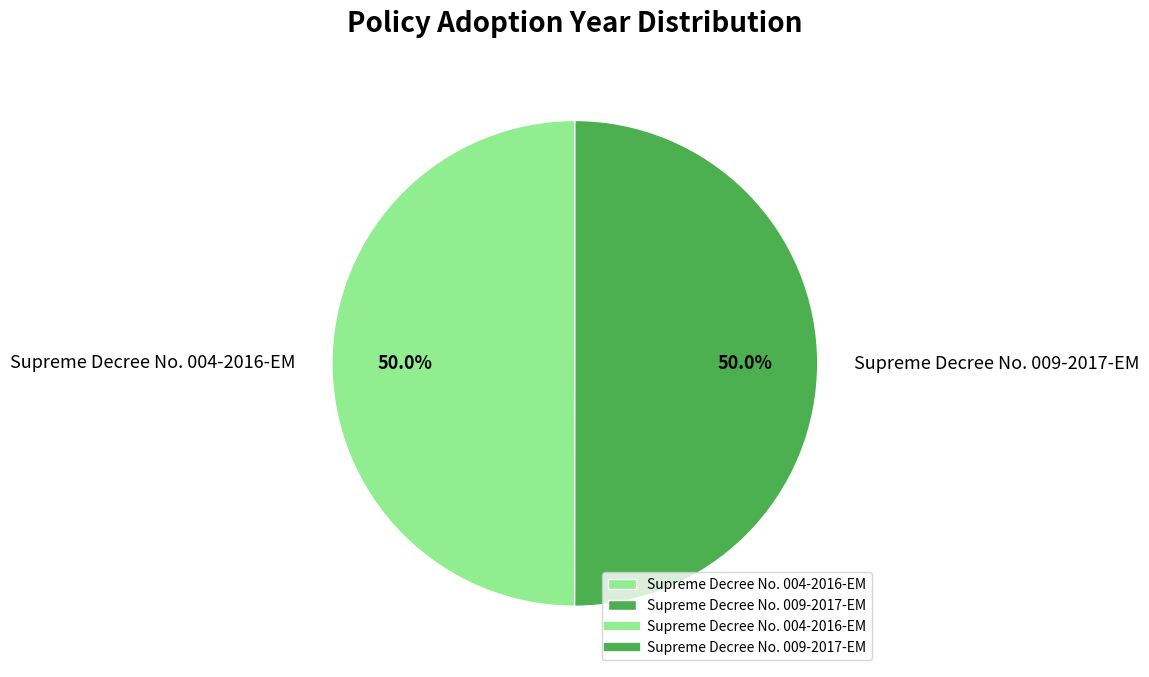

How many slices are in this pie chart?

2